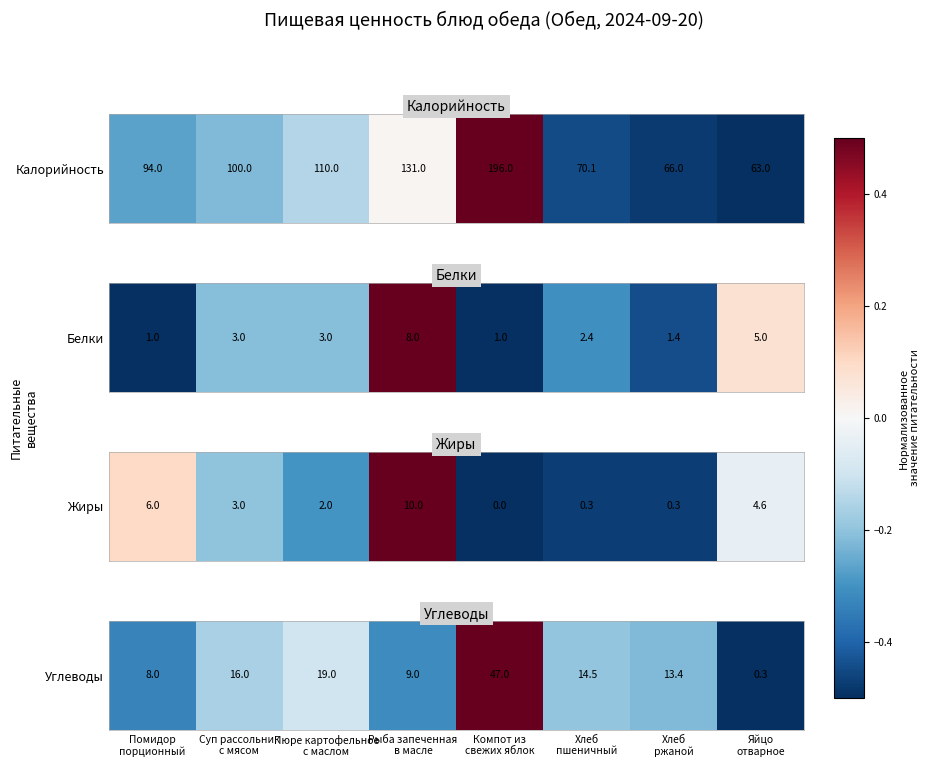

What value does the data have at Суп рассольник
с мясом?

-0.2